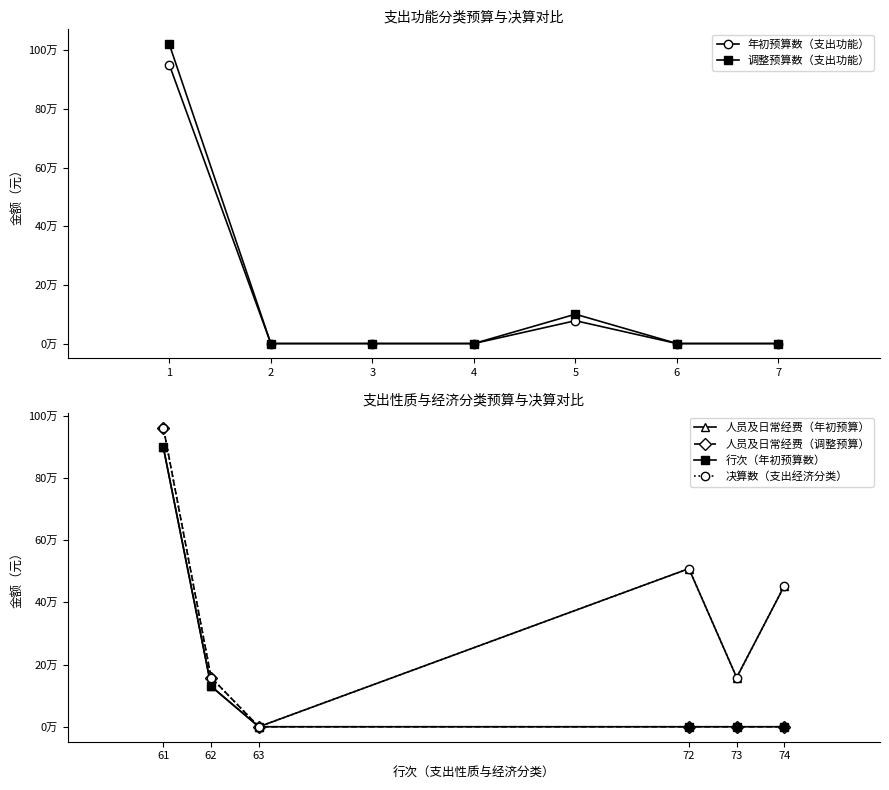

At which category is the sum across all series the highest?

1